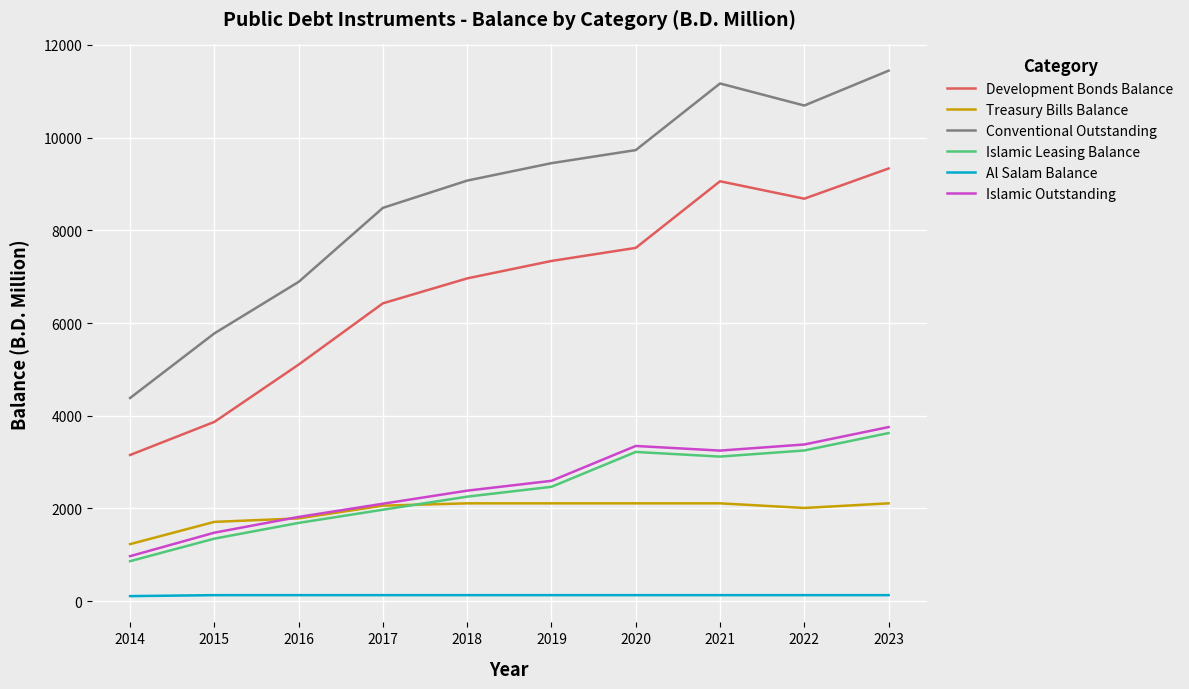

Rank the series at 2023 from highest to lowest value.

Conventional Outstanding, Development Bonds Balance, Islamic Outstanding, Islamic Leasing Balance, Treasury Bills Balance, Al Salam Balance